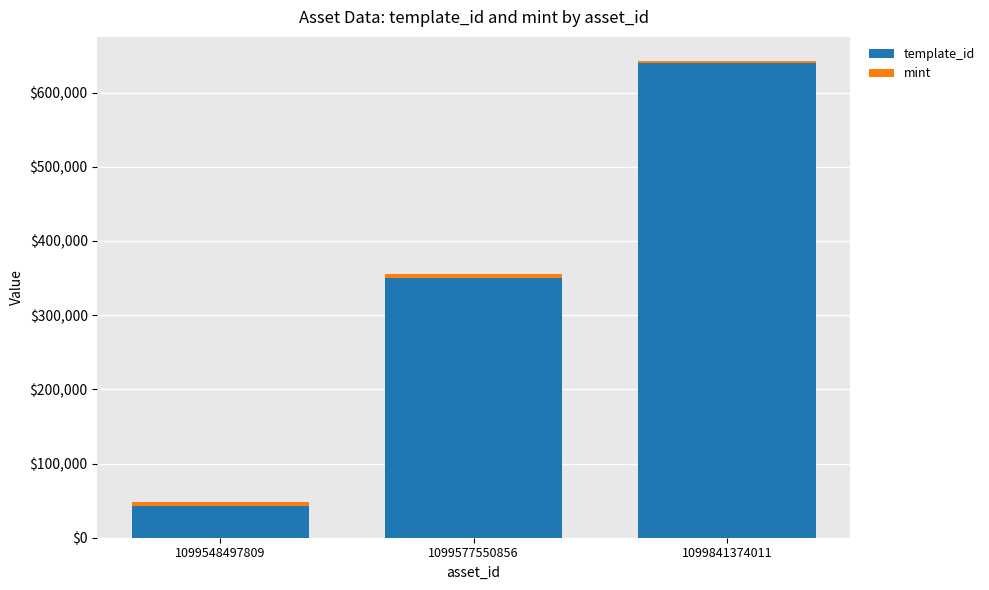

At which category is the sum across all series the highest?

1099841374011